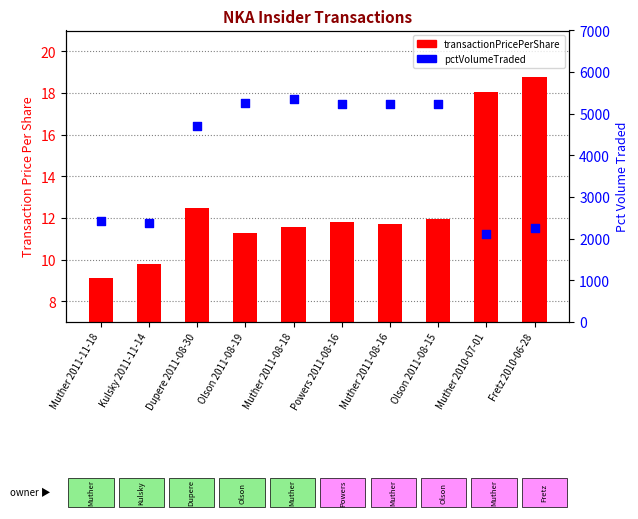

At which category is the sum across all series the highest?

Muther 2011-08-18